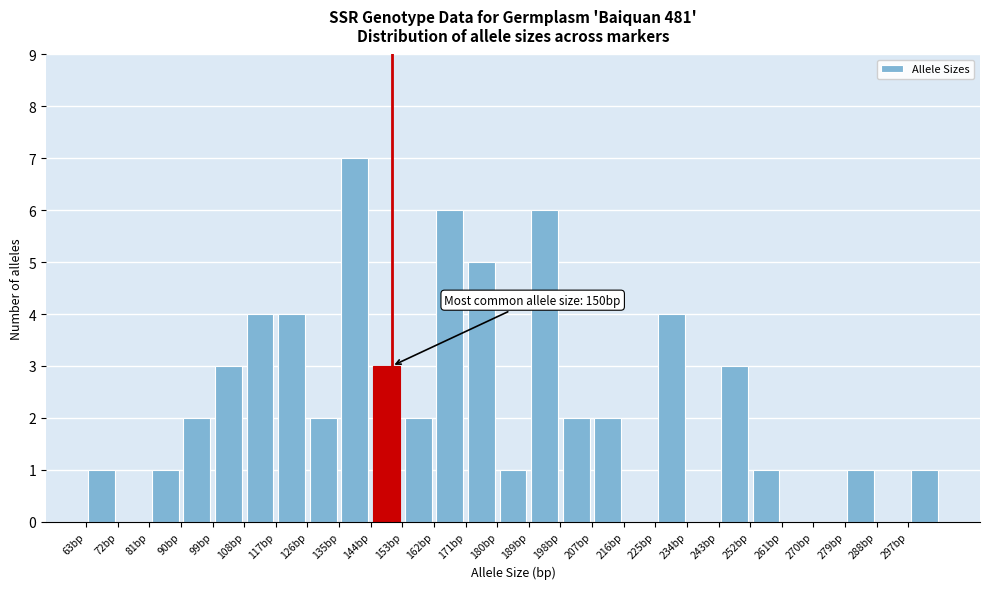

Which range on the x-axis has the tallest bar?

135 to 144